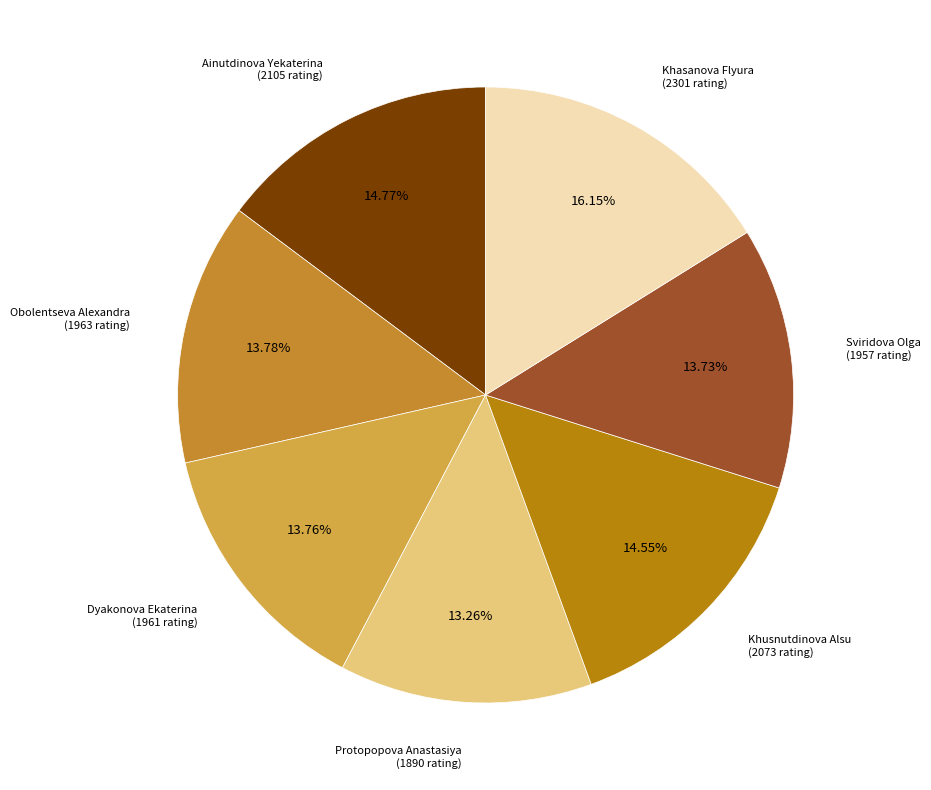

Is there any slice that represents more than half of the pie?

No